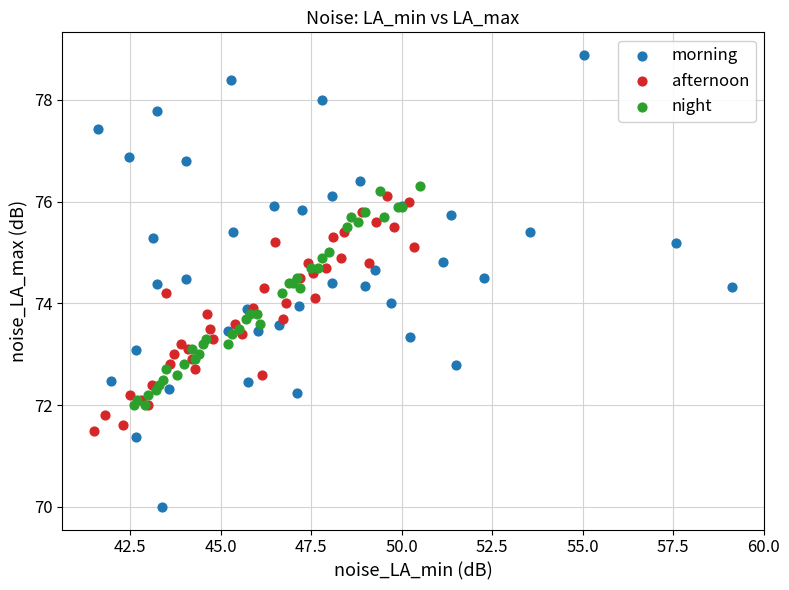

Which series reaches the minimum Y coordinate?

morning